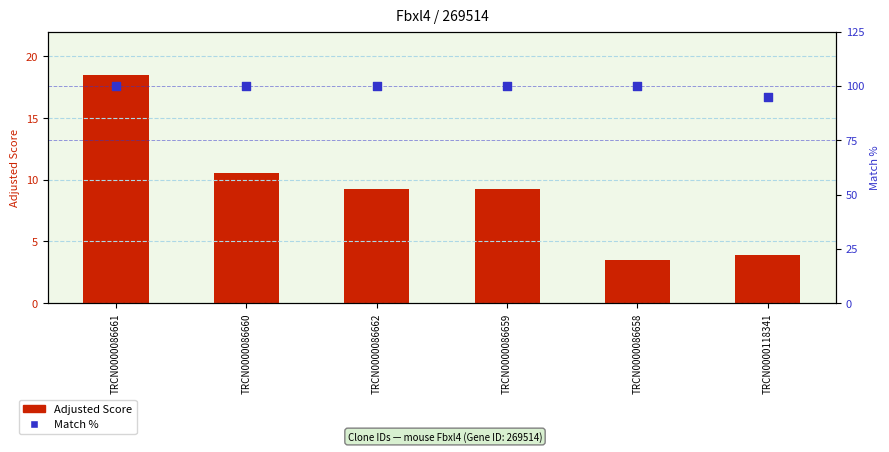

At how many categories does at least one series exceed 44?

6